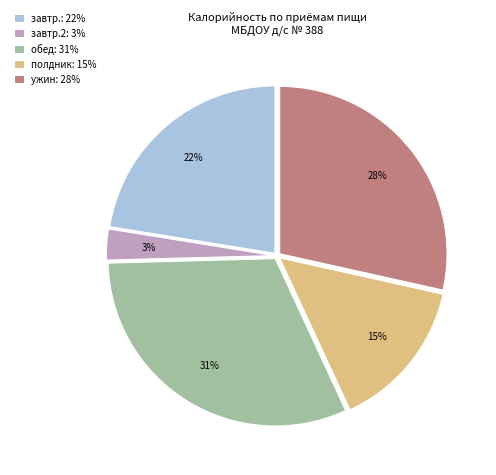

To the nearest percent, what is the combined percentage of завтр.: 22% and обед: 31%?

54%